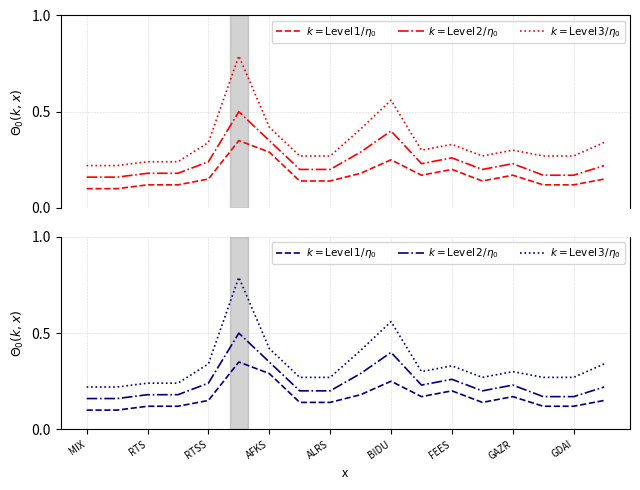

What is the difference between the highest and lowest values at GAZR?

0.1